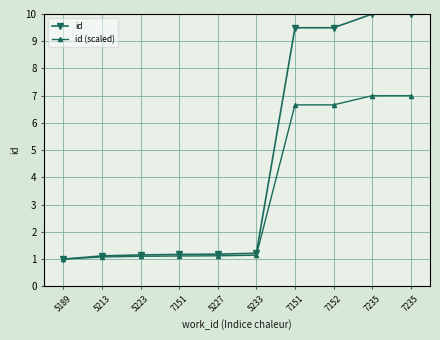

Does the chart have visible grid lines?

Yes